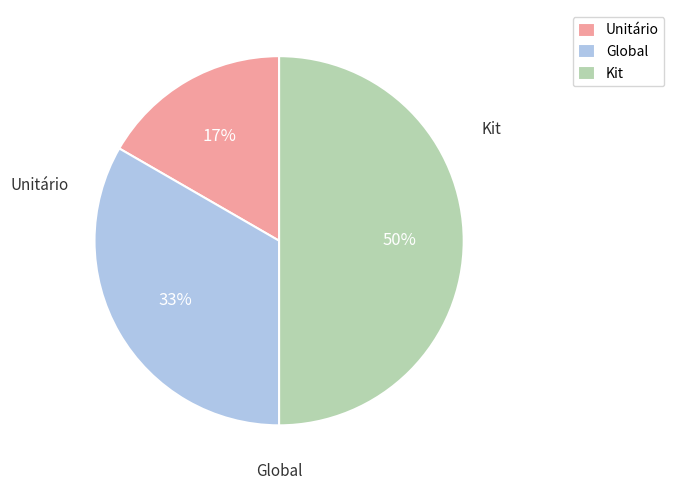

To the nearest percent, what is the combined percentage of Kit and Unitário?

67%